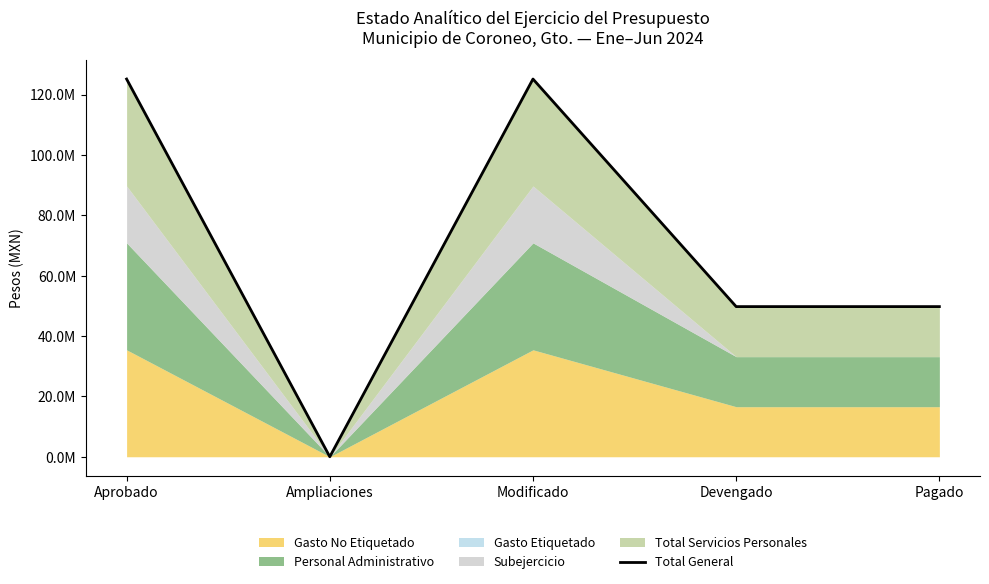

Reading left to right, what are all the values shown in this chart?

125126041.5	0.0	125126041.5	49742545.7	49742545.7